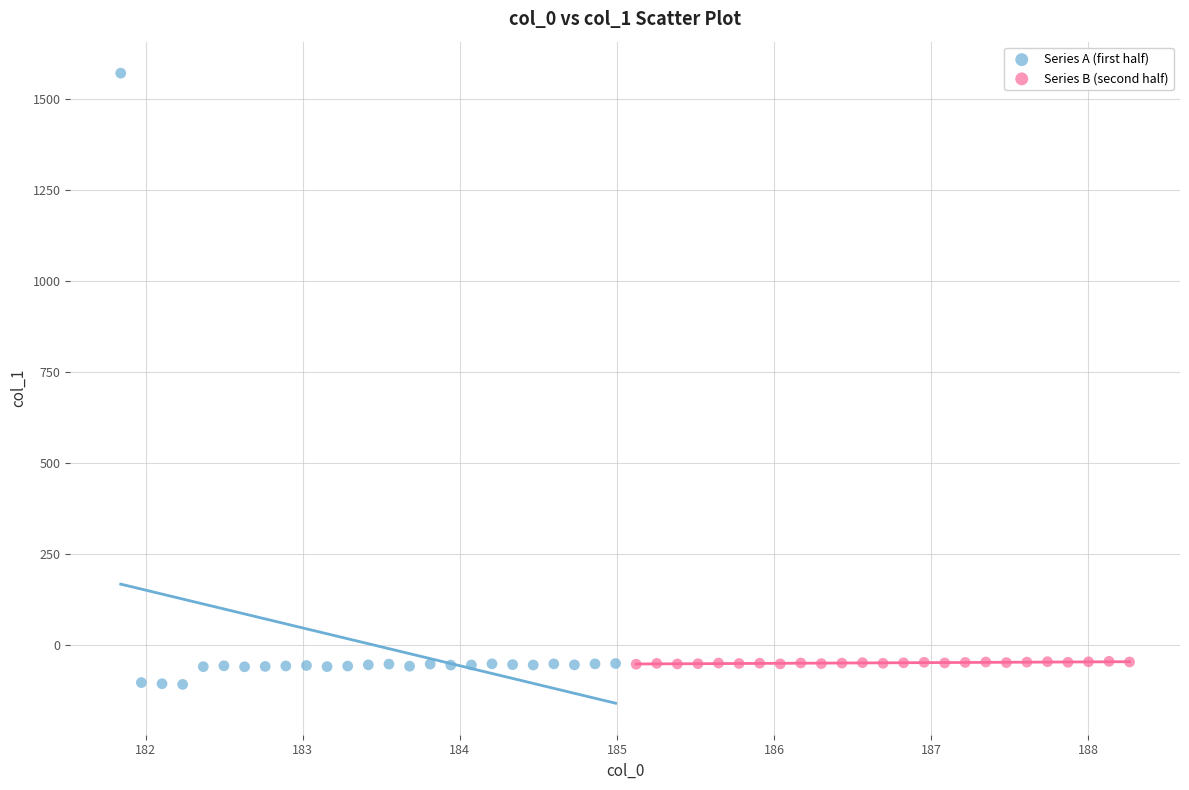

Which series has the largest Y range (max minus min)?

Series A (first half)